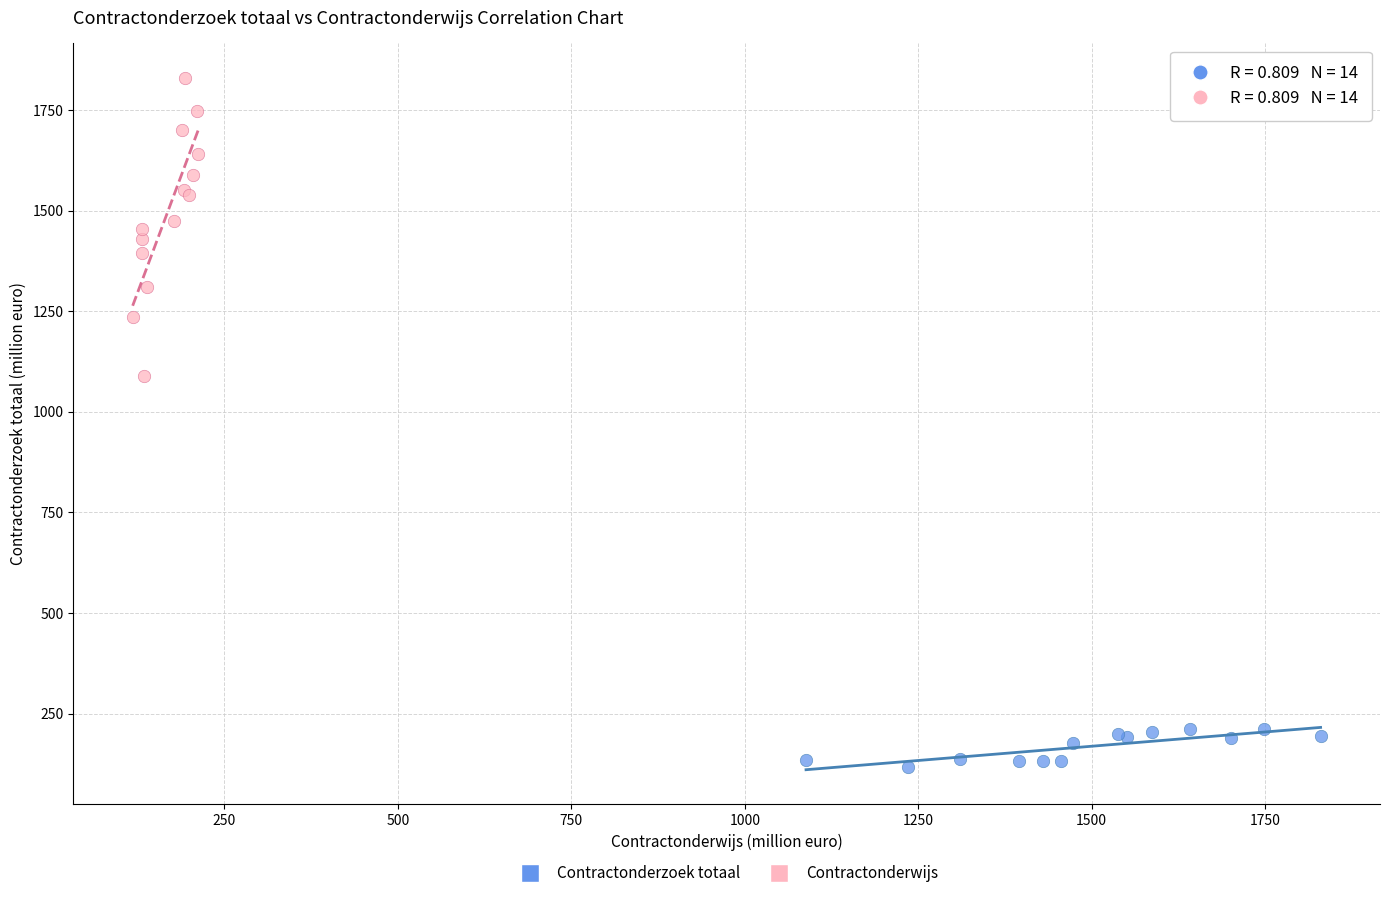

Which series contains the highest Y value?

Contractonderwijs